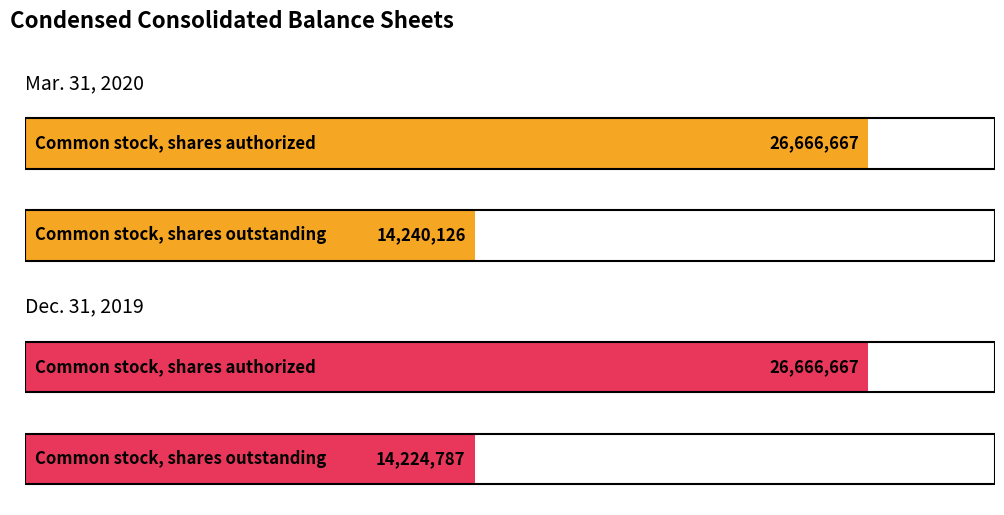

At which category does the chart reach its minimum across all series?

Common stock, shares outstanding